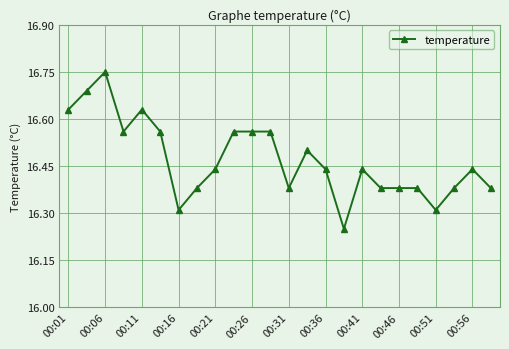

What is the difference between the maximum and second lowest values?

0.4